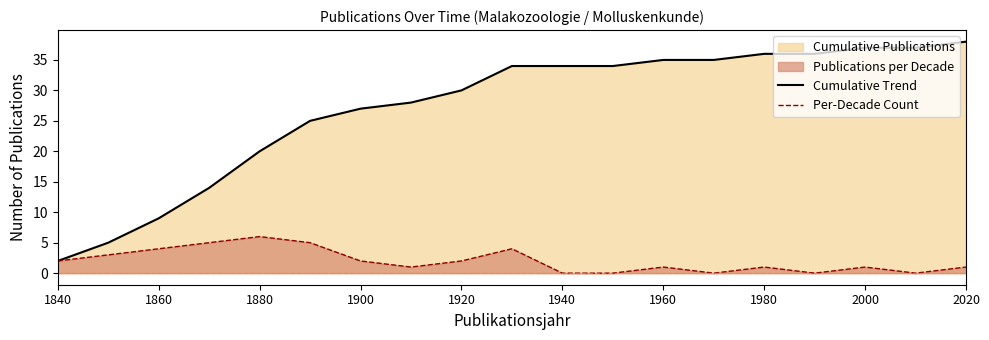

Which series has the largest range (max minus min)?

Cumulative Trend